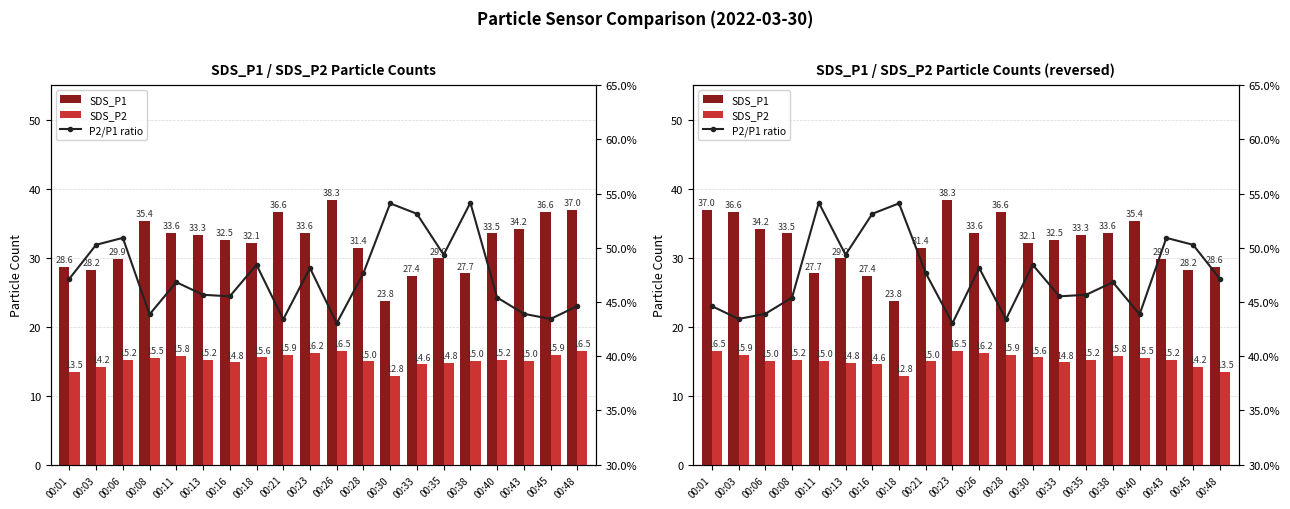

Rank the series by their average value, from lowest to highest.

P2/P1 ratio, SDS_P2, SDS_P1